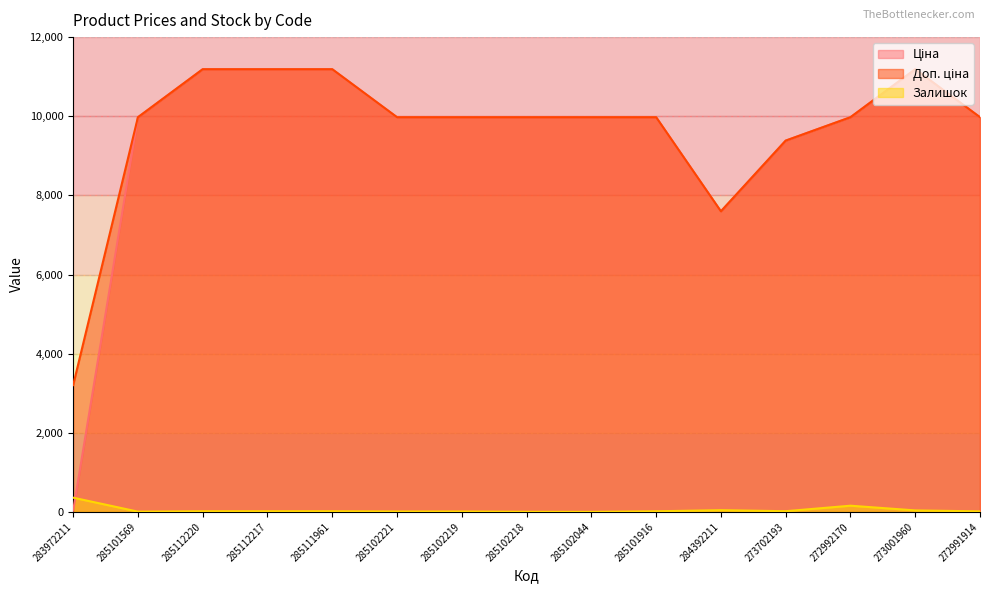

At which label does Ціна first exceed 9974?

285101569